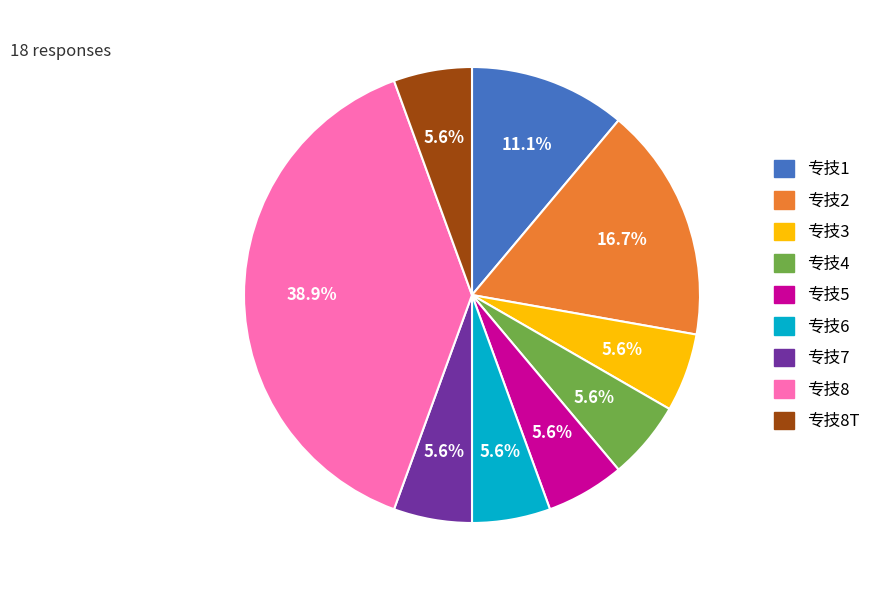

Is there any slice that represents more than half of the pie?

No